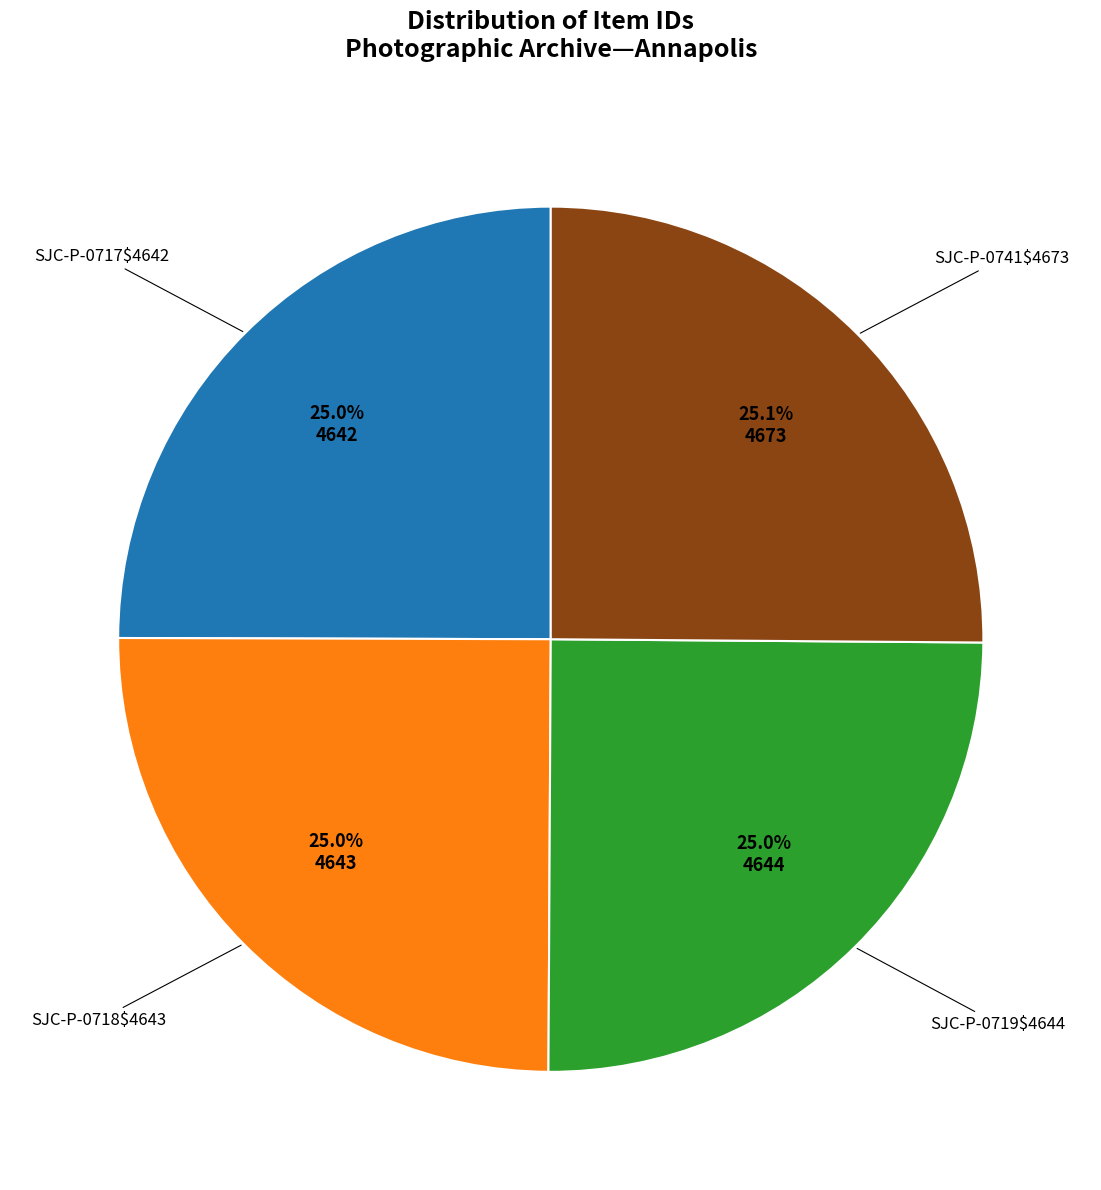

Does any single category account for the majority?

No